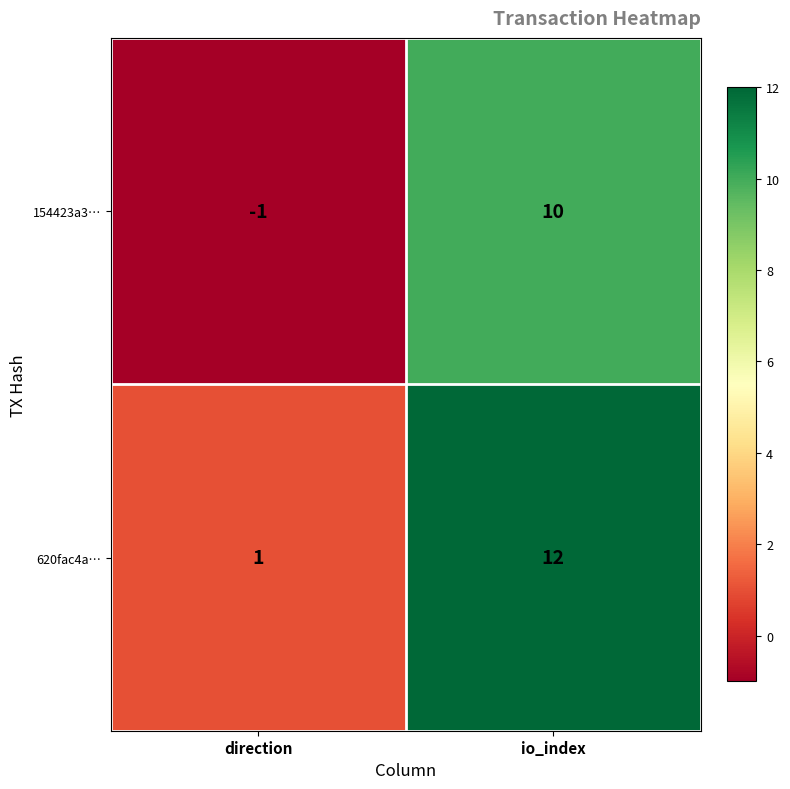

The 620fac4a… series shows 19 at io_index. True or false?

False